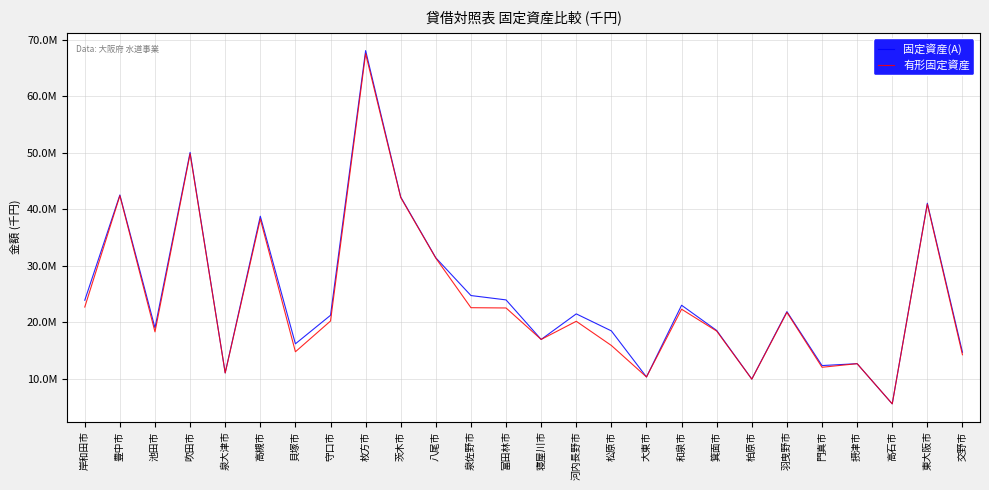

What is the difference between the maximum and minimum values in the 有形固定資産 series?

62003305